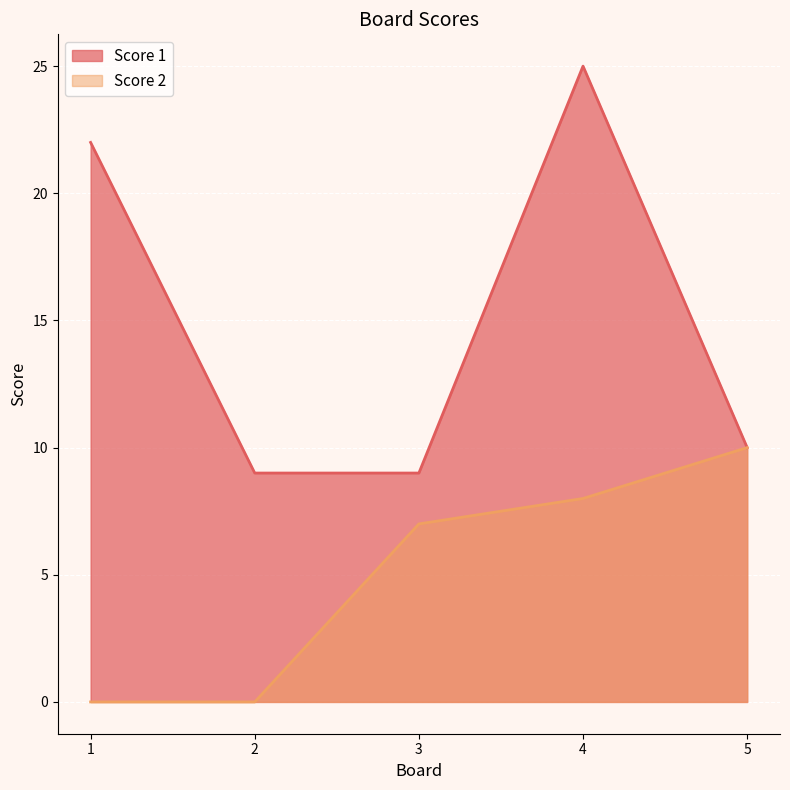

At 2, list the series in order from largest to smallest.

Score 1, Score 2